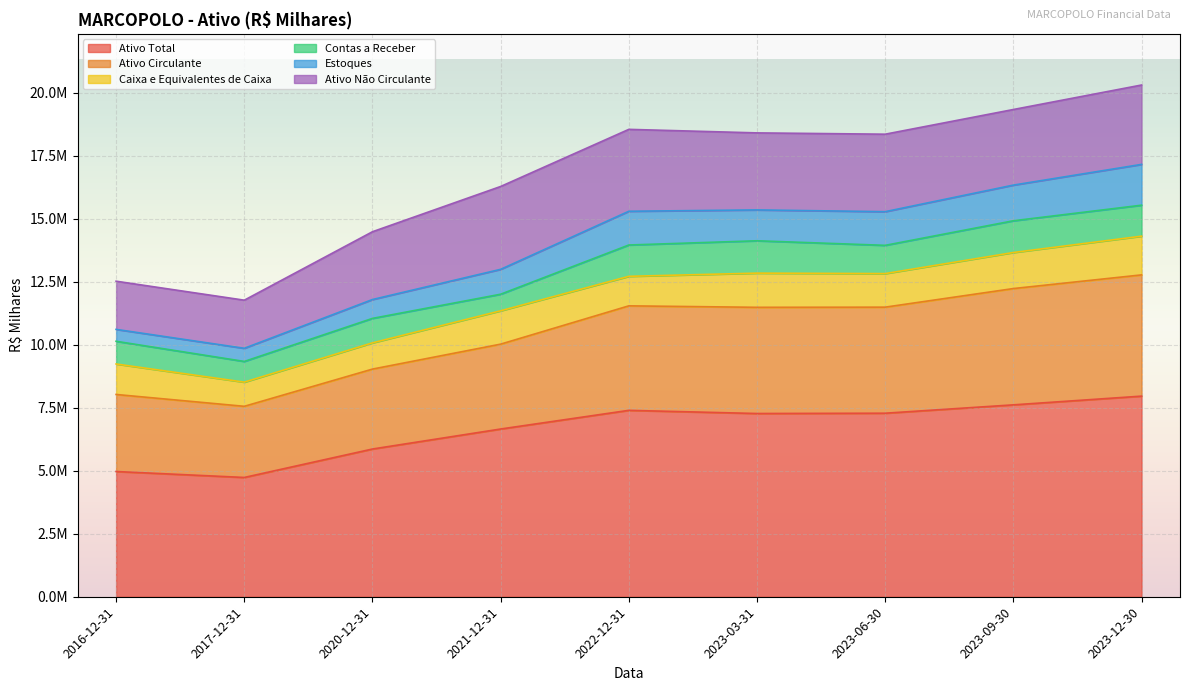

In Ativo Circulante, how many points are higher than both neighbors (excluding endpoints)?

1